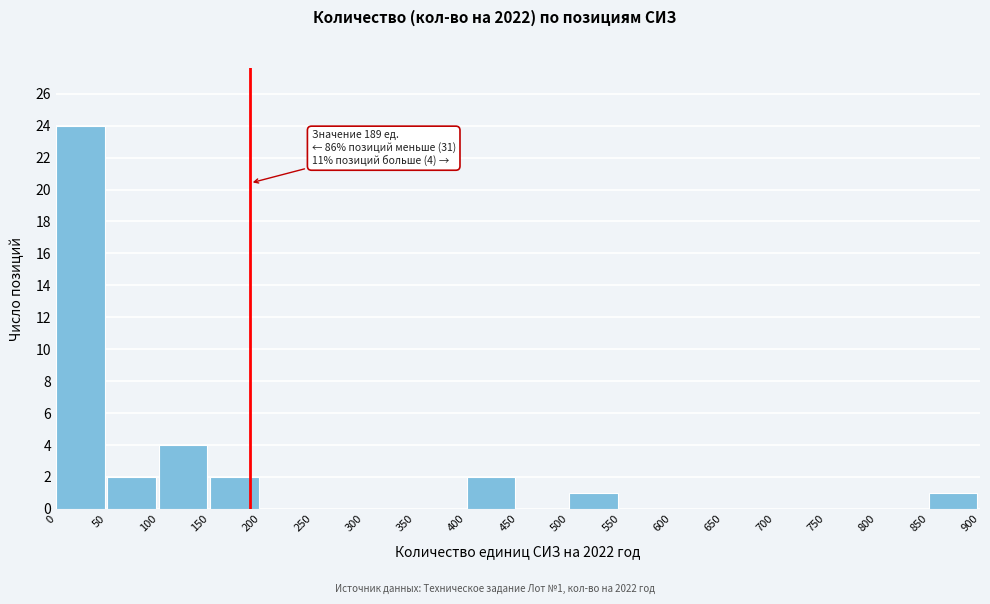

Which range on the x-axis has the tallest bar?

0 to 50